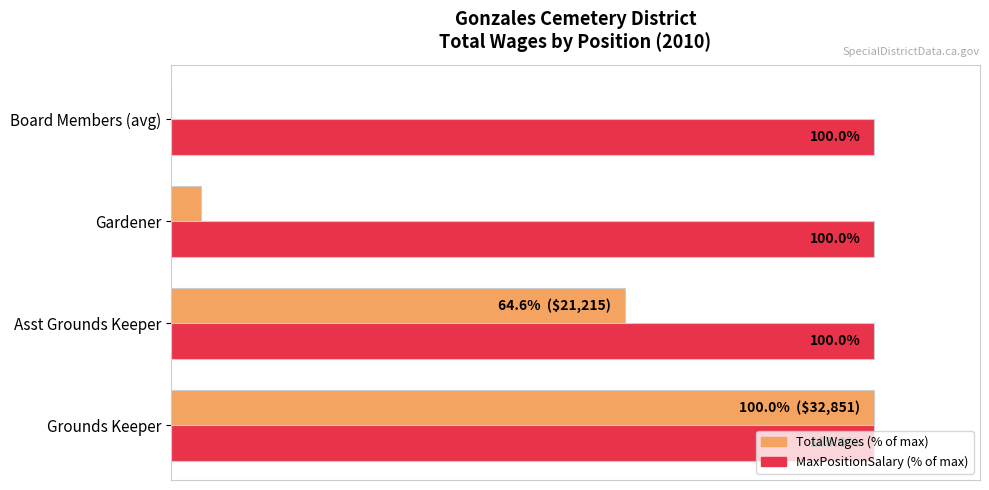

At which label is TotalWages (% of max) closest to 50?

Asst Grounds Keeper